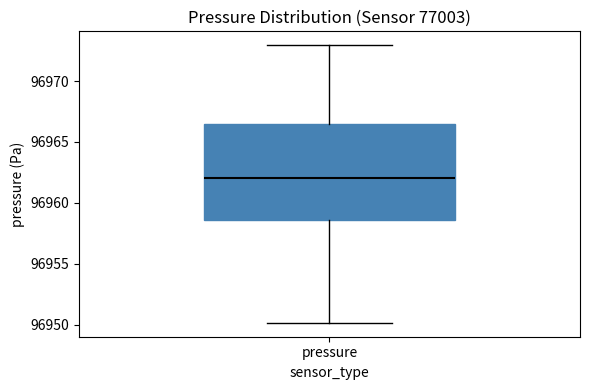

Where does the median line of the box for pressure sit on the y-axis? The values are not printed on the chart, so give them approximately, as read against the axis.

96962.0